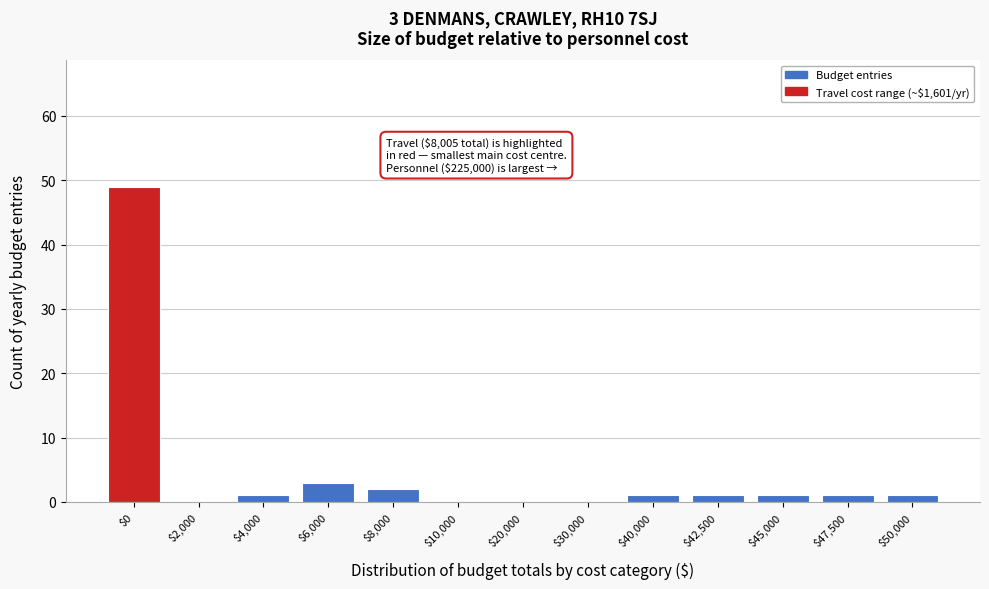

What is the sum of all values?

60